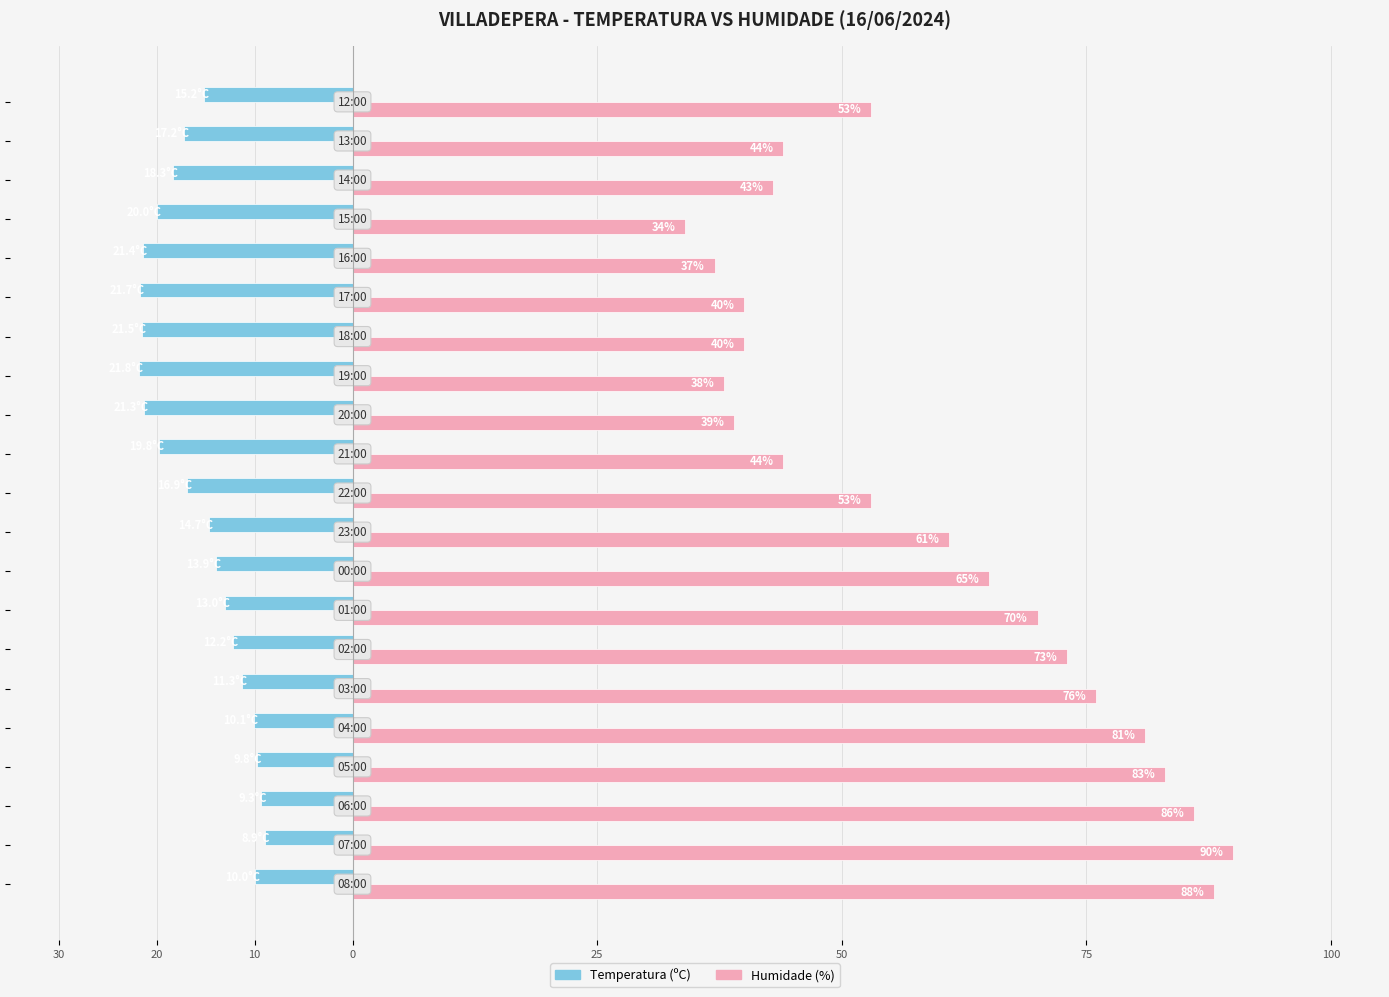

What are all the series names shown in the legend?

Temperatura (ºC), Humidade (%)